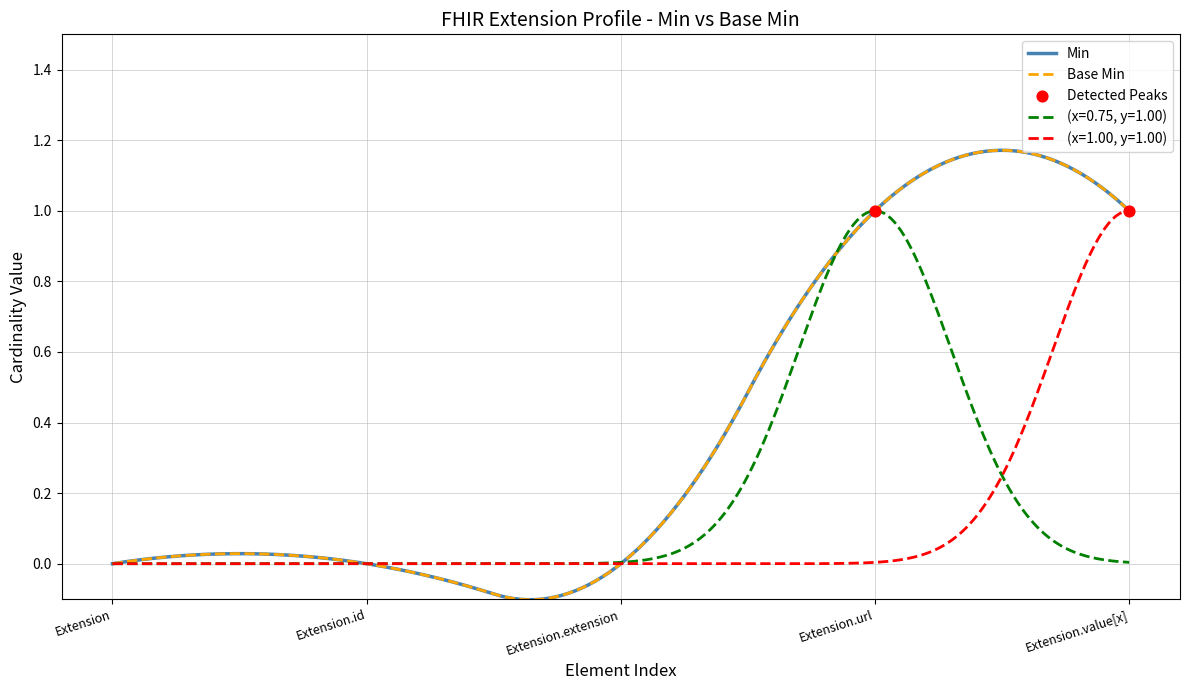

Which series has the largest Y range (max minus min)?

Min